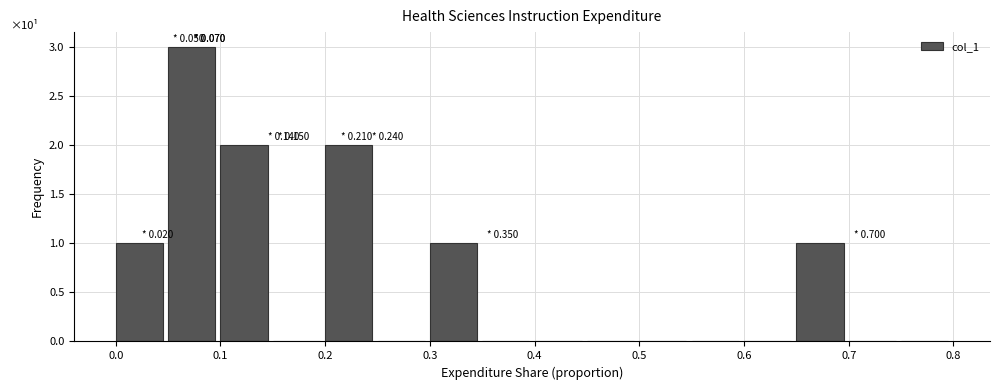

Which range on the x-axis has the tallest bar?

0.05 to 0.10